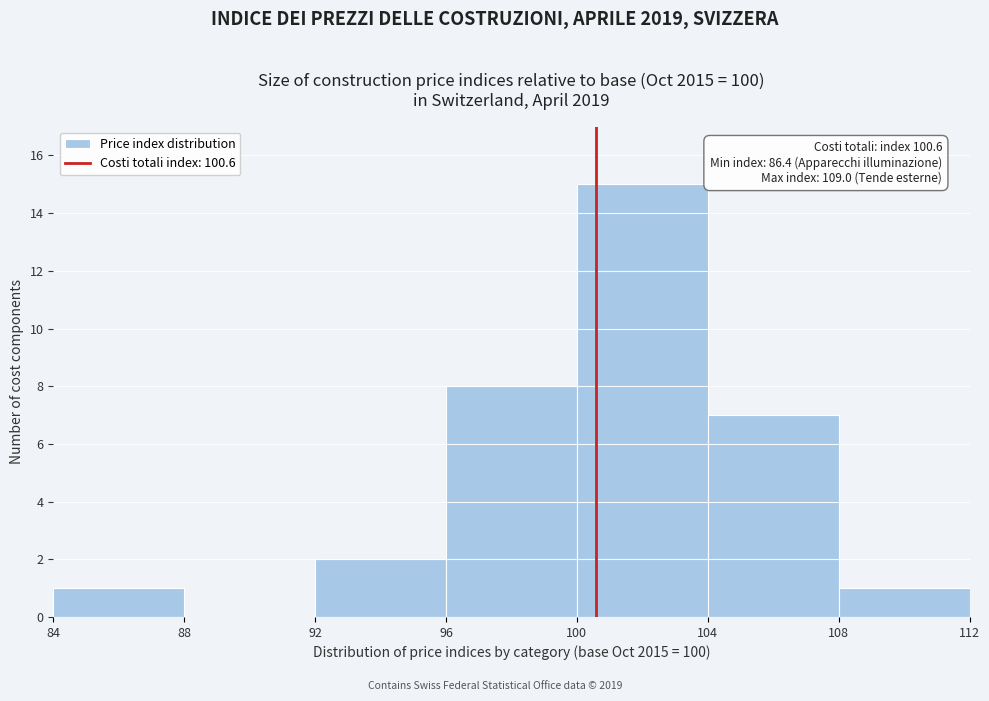

Over which range of the x-axis is the bar tallest?

100 to 104